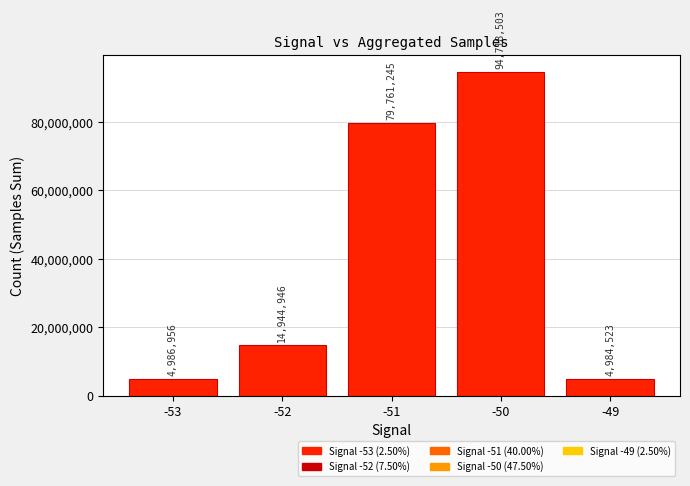

Reading left to right, transcribe all the data shown in this chart.

4986956	14944946	79761245	94718503	4984523